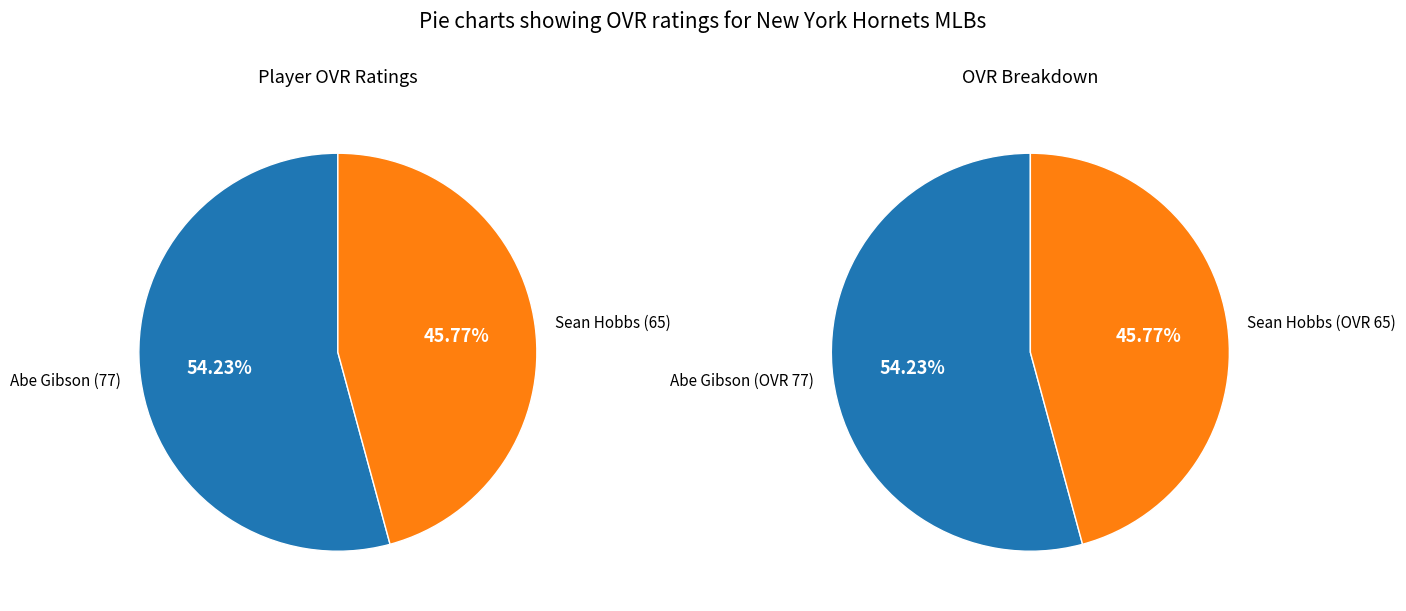

What is the largest slice in the pie chart?

Abe Gibson (77)